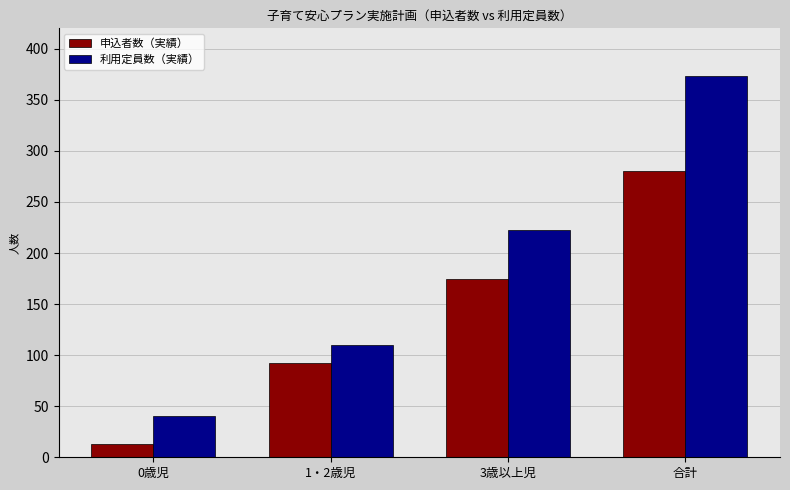

True or false: 利用定員数（実績） has a value of 223 at 3歳以上児.

True